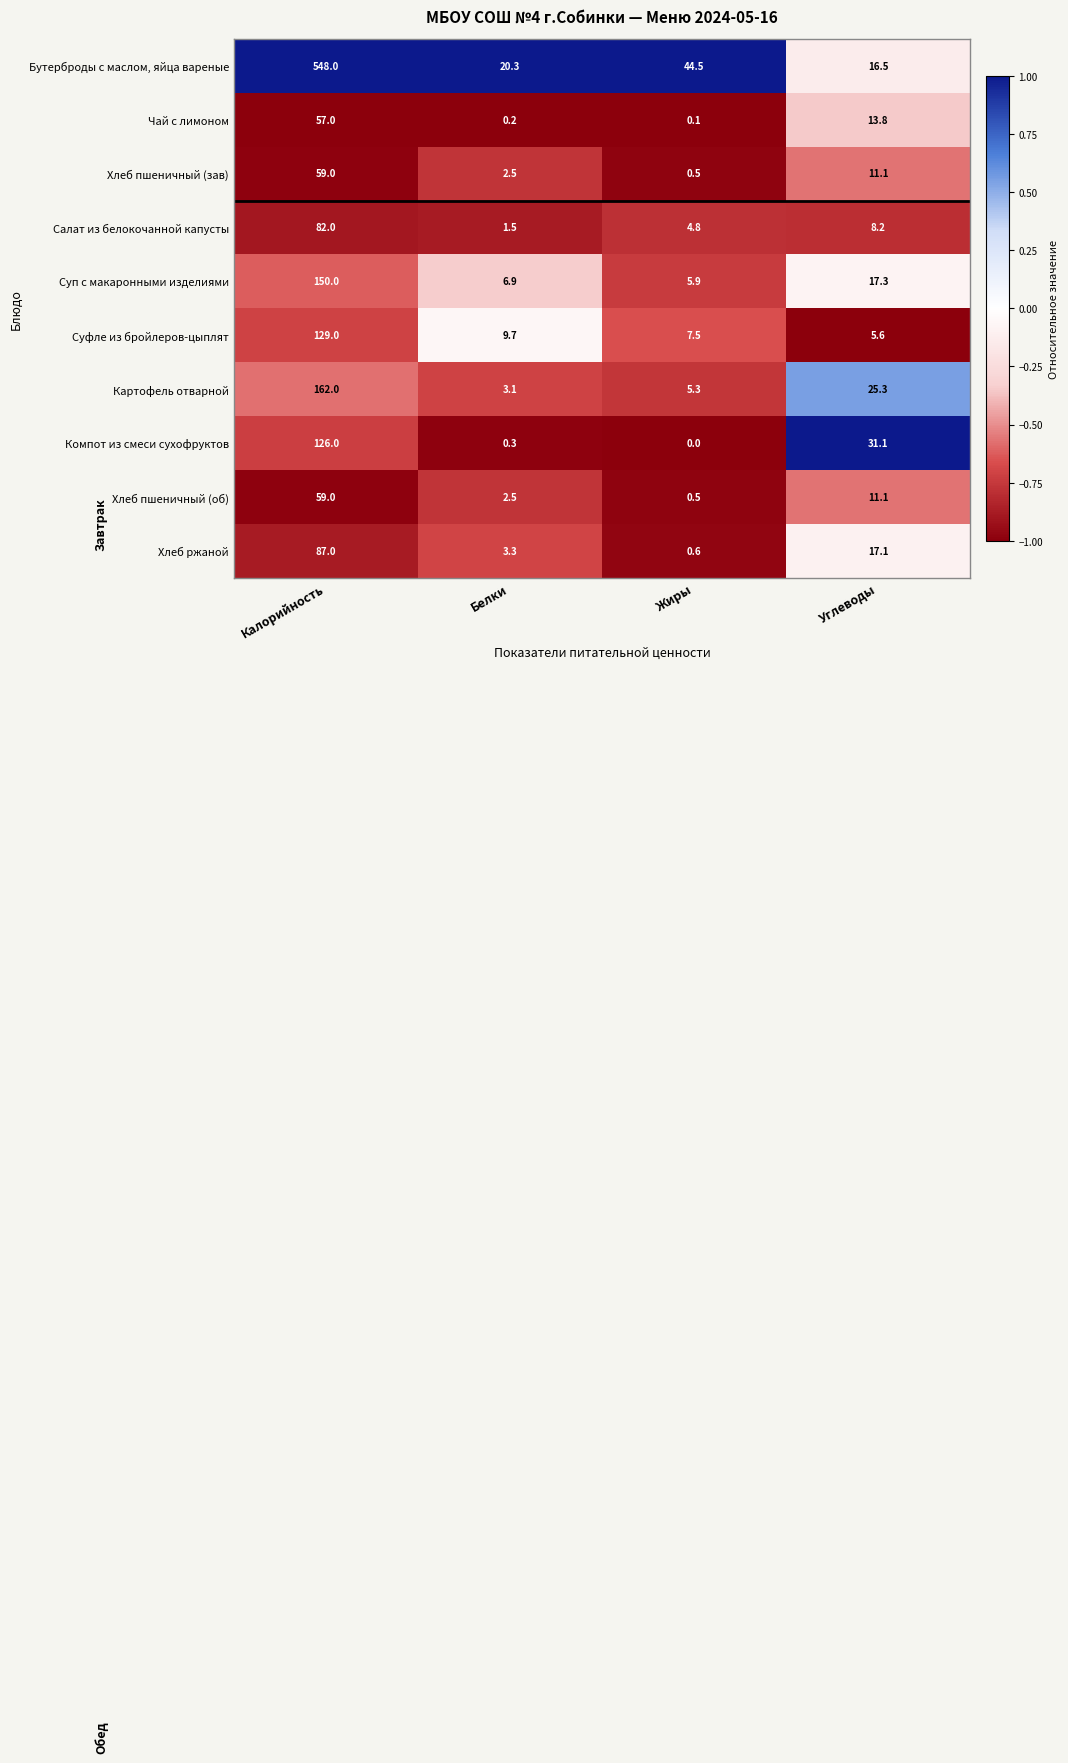

What is the difference between the maximum and minimum values in the Хлеб пшеничный (об) series?

58.5